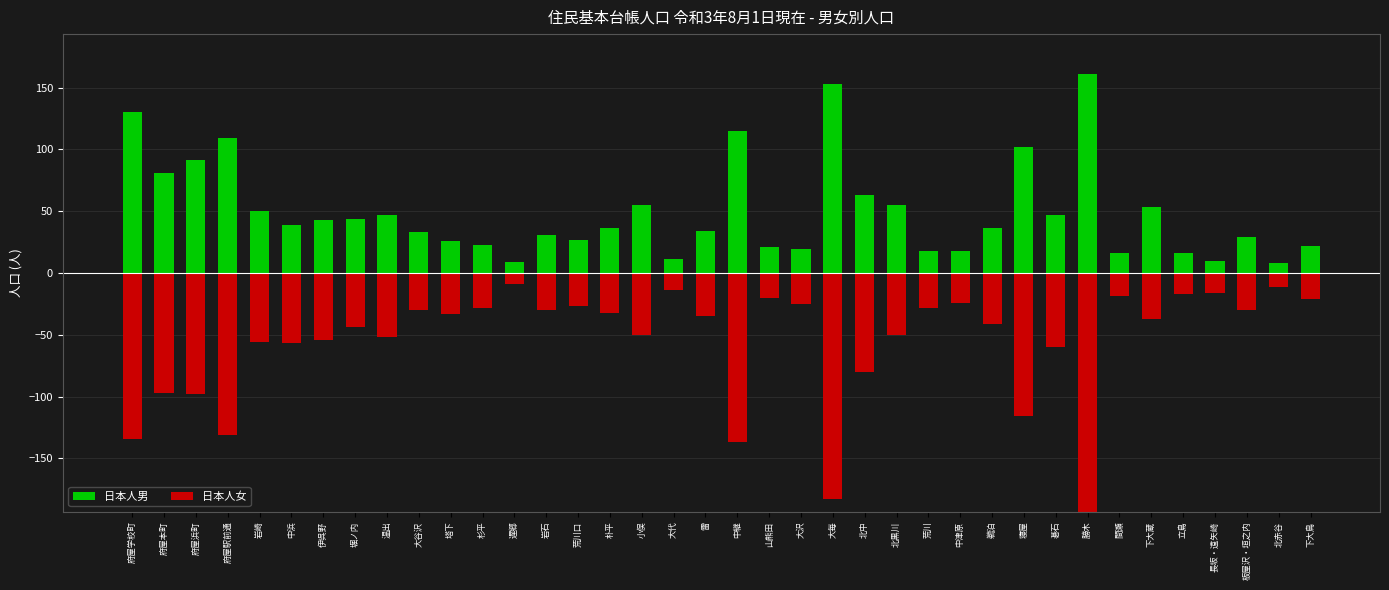

How many data points in 日本人女 are above -35?

18